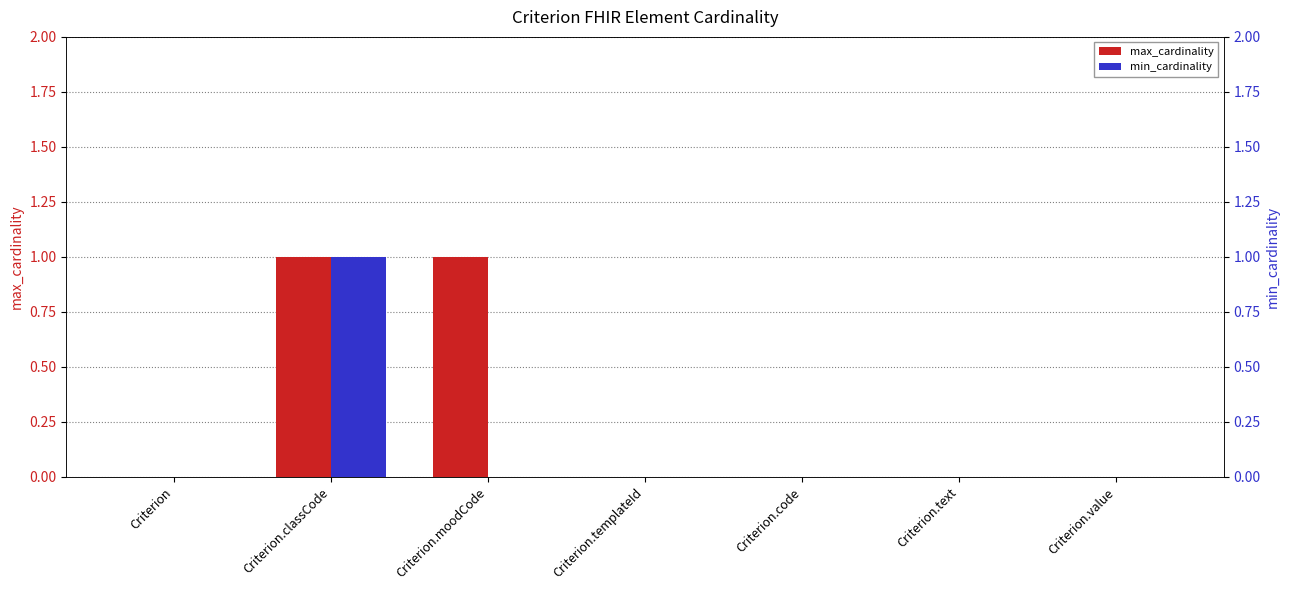

Count the number of data series in this chart.

2